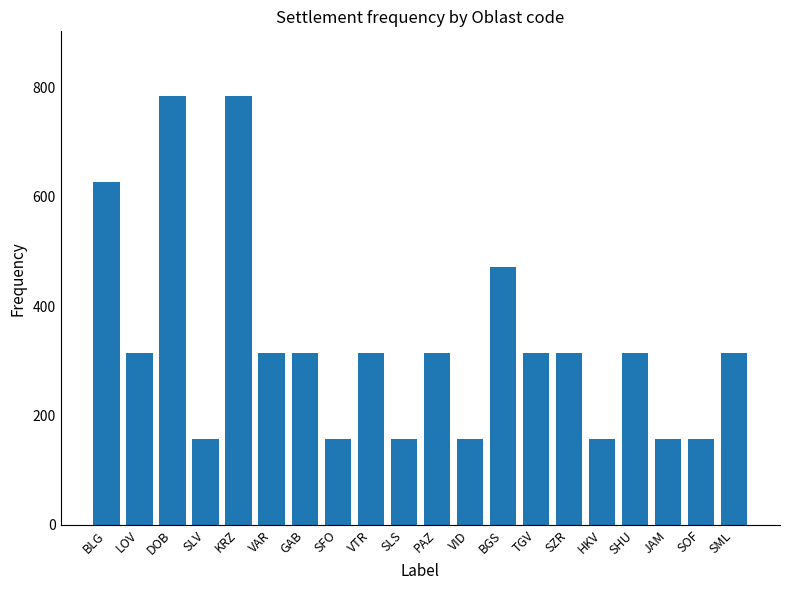

What is the greatest value displayed?

785